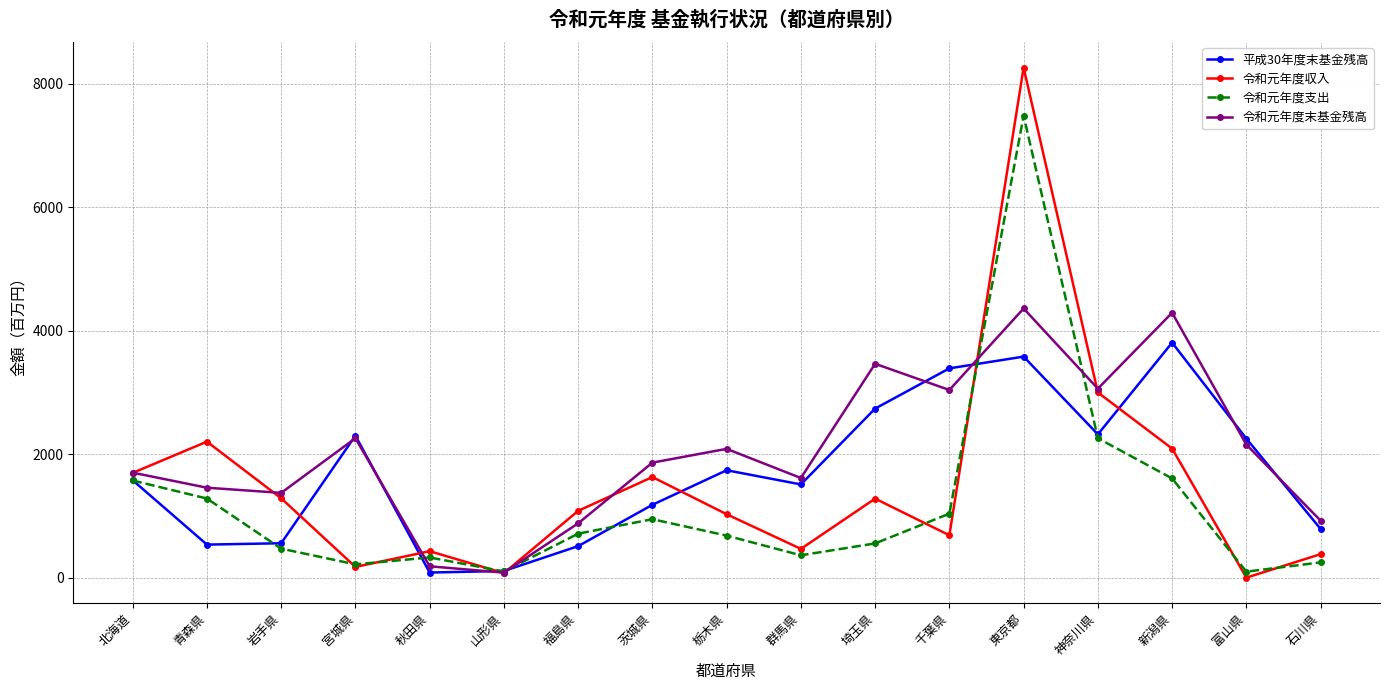

How many values in the 令和元年度収入 series exceed 1084?

9